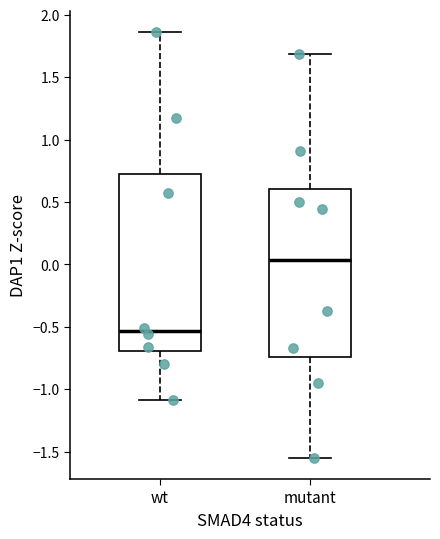

Which box's median line is the highest?

mutant